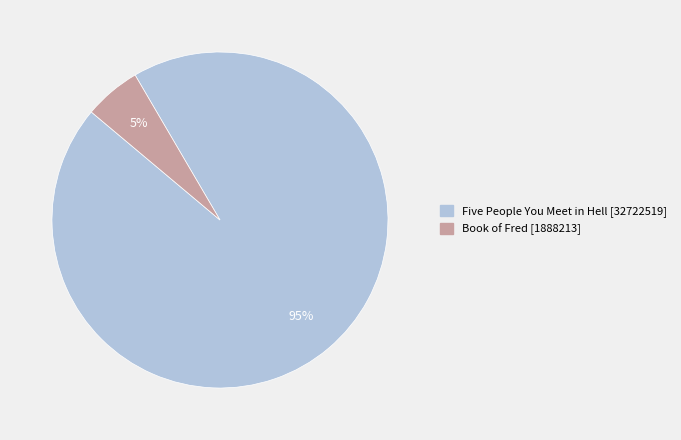

To the nearest percent, what is the combined percentage of Book of Fred and Five People You Meet in Hell?

100%